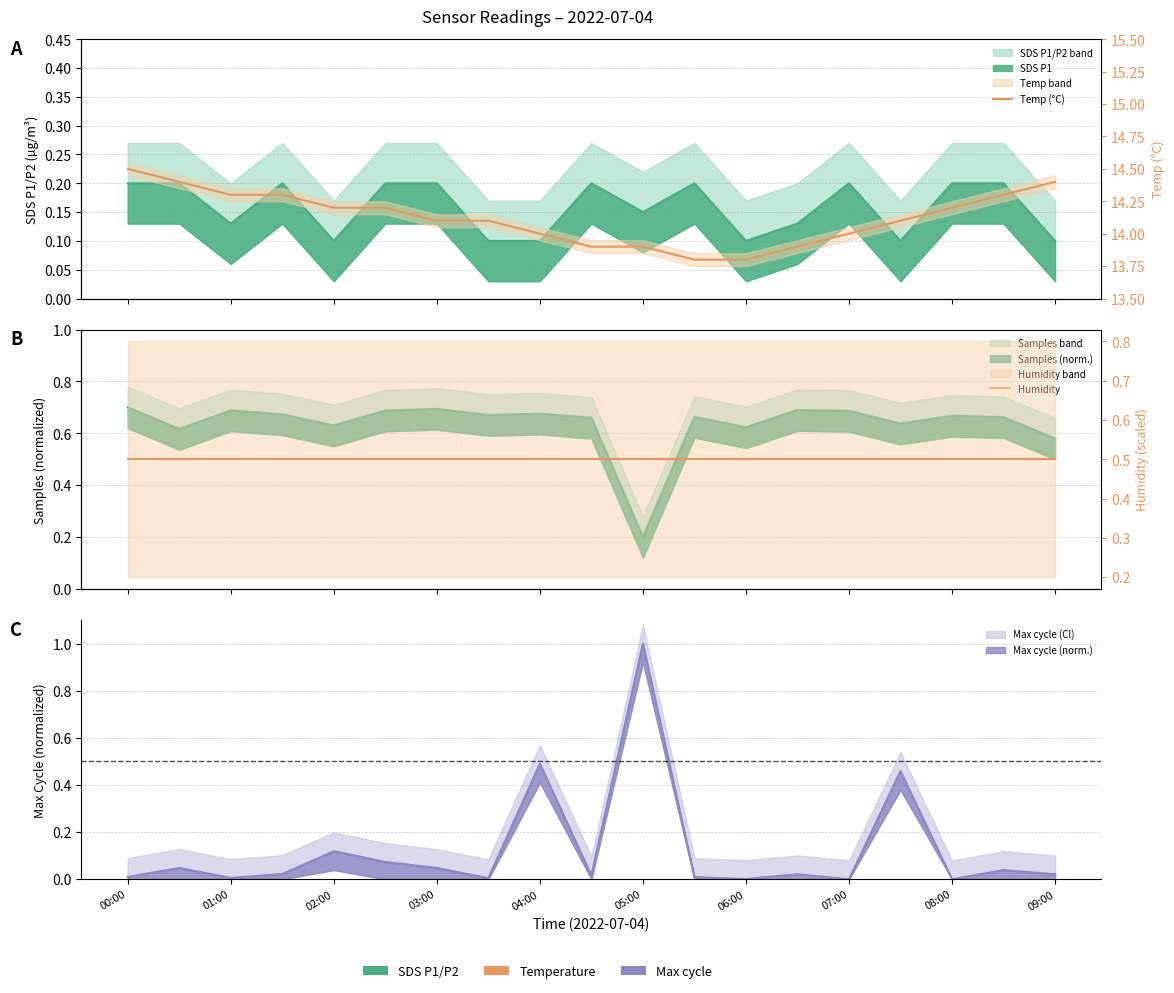

Is this an area chart (filled region under the line)?

No